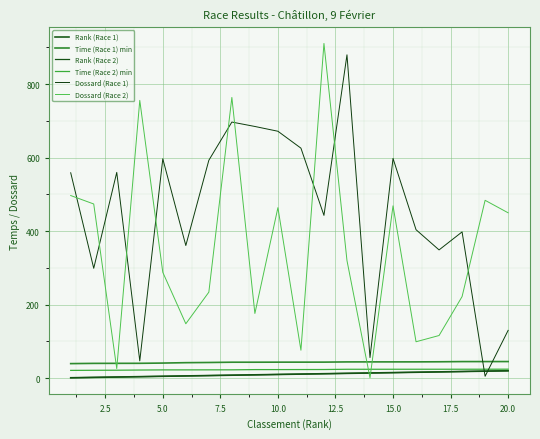

How many times do Dossard (Race 2) and Rank (Race 1) cross each other?

2